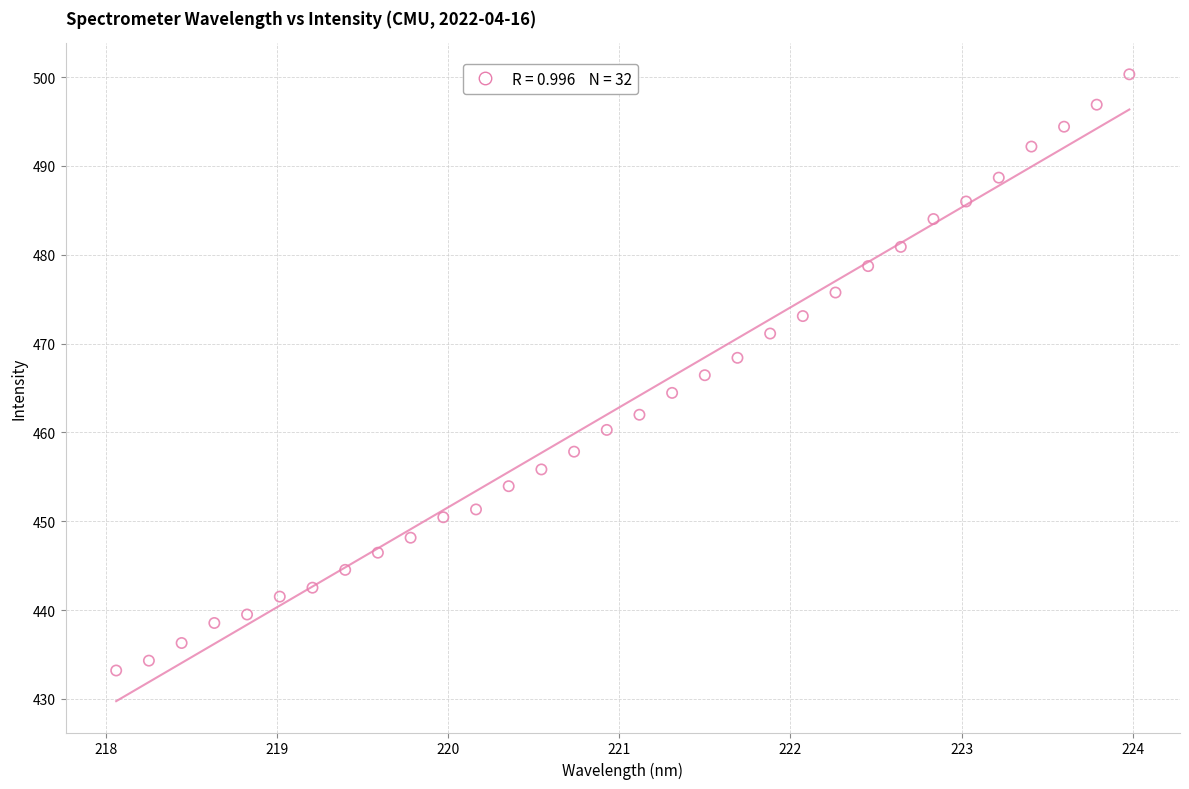

What is the range of Y values (max minus min)?

67.1